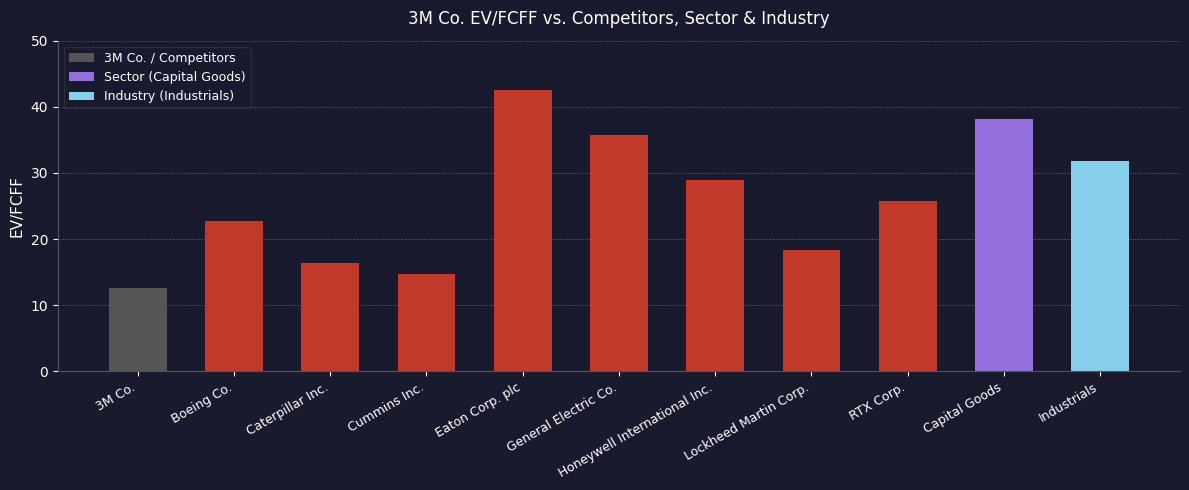

What is the approximate value at Industrials?

31.9